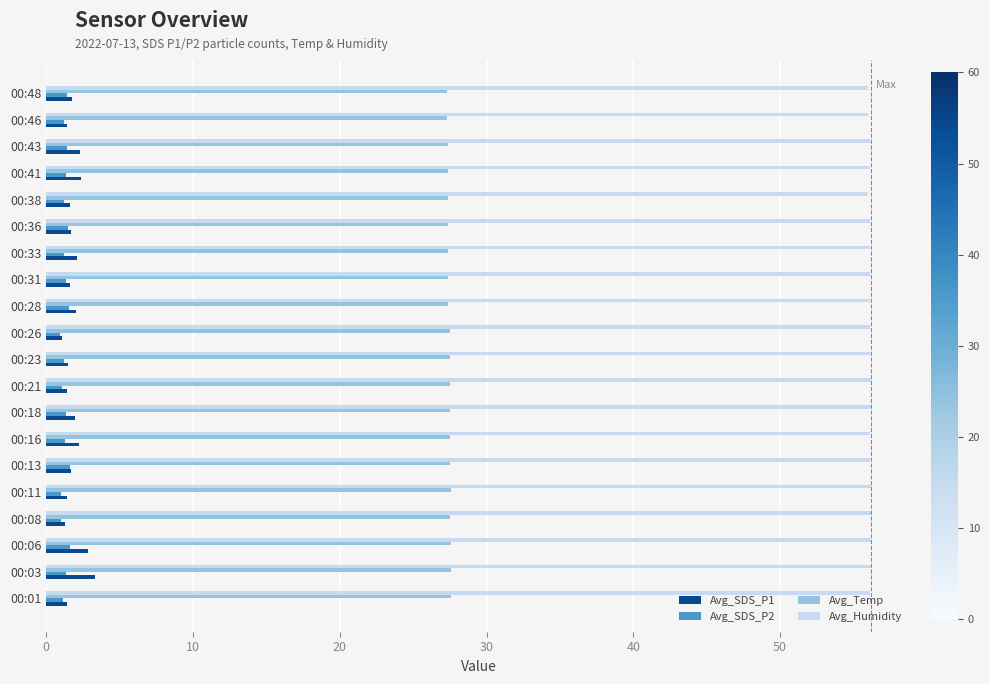

What is the sum of all Avg_SDS_P2 values?

25.9